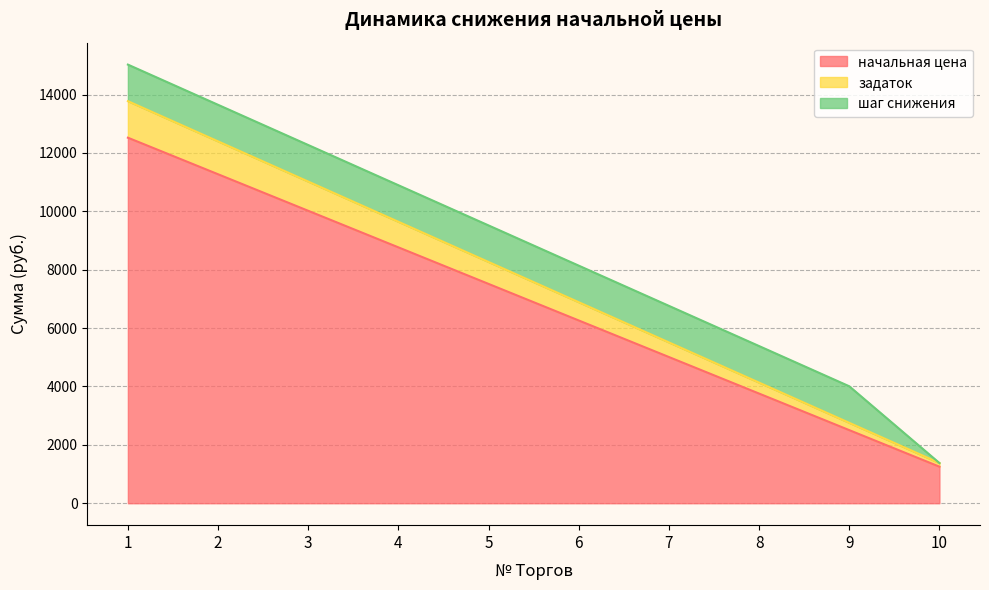

How many values in the задаток series exceed 8265?

5